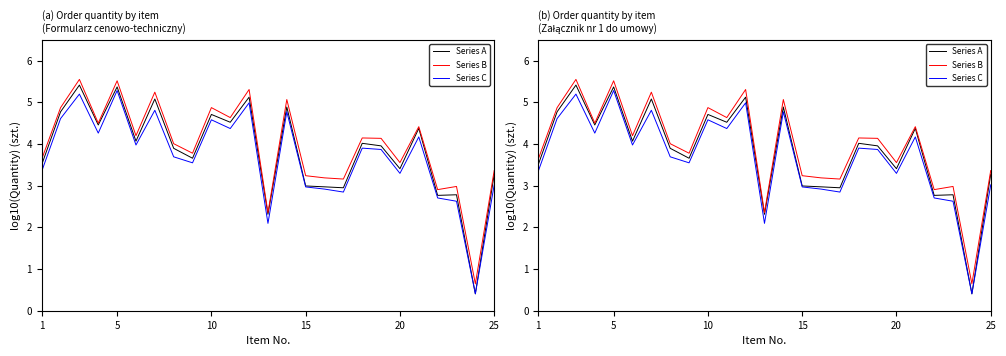

True or false: Series C and Series B cross at least once.

False